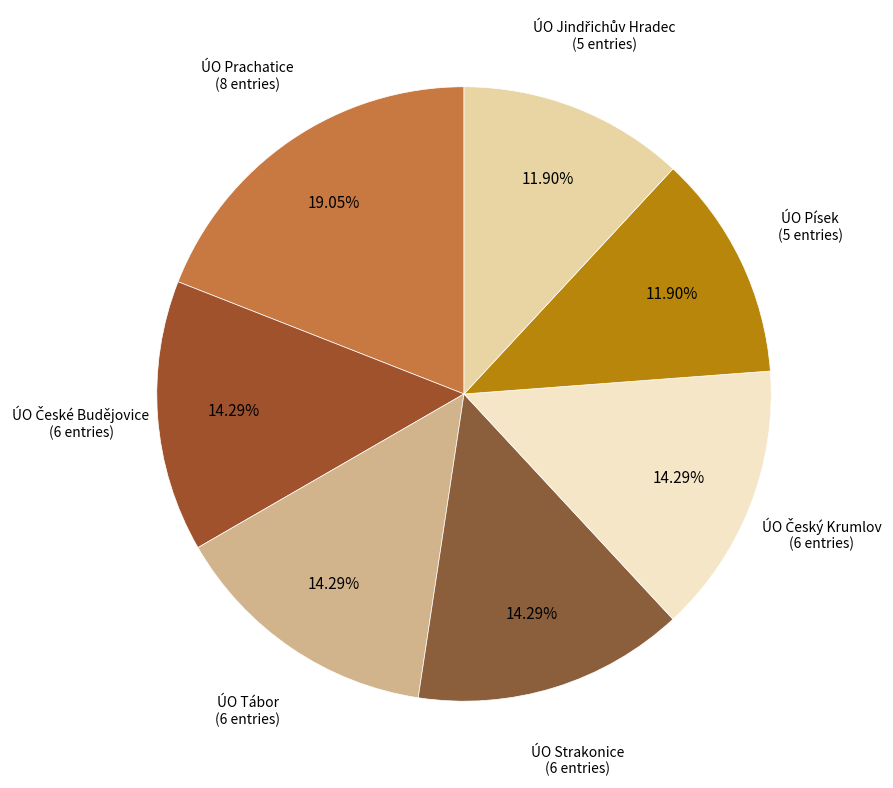

Is ÚO Strakonice the majority of the pie?

No